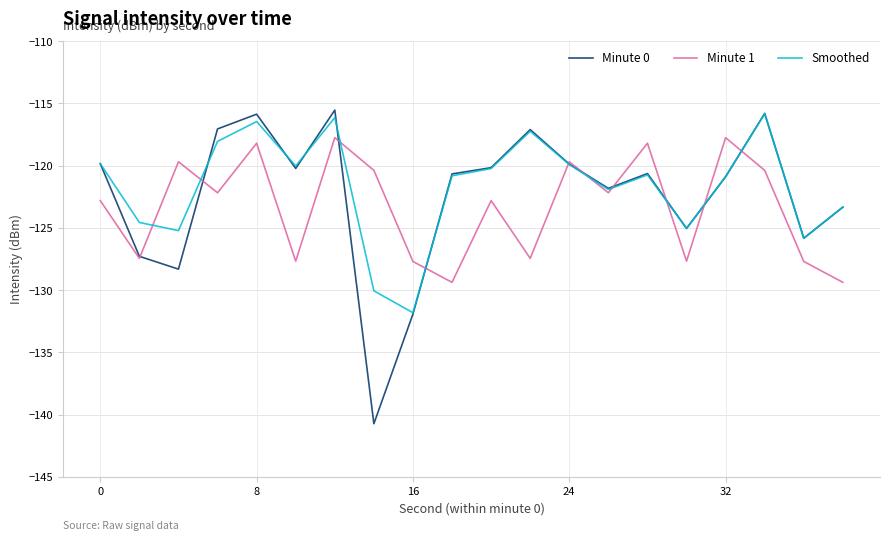

What is the maximum value for Minute 0?

-115.5